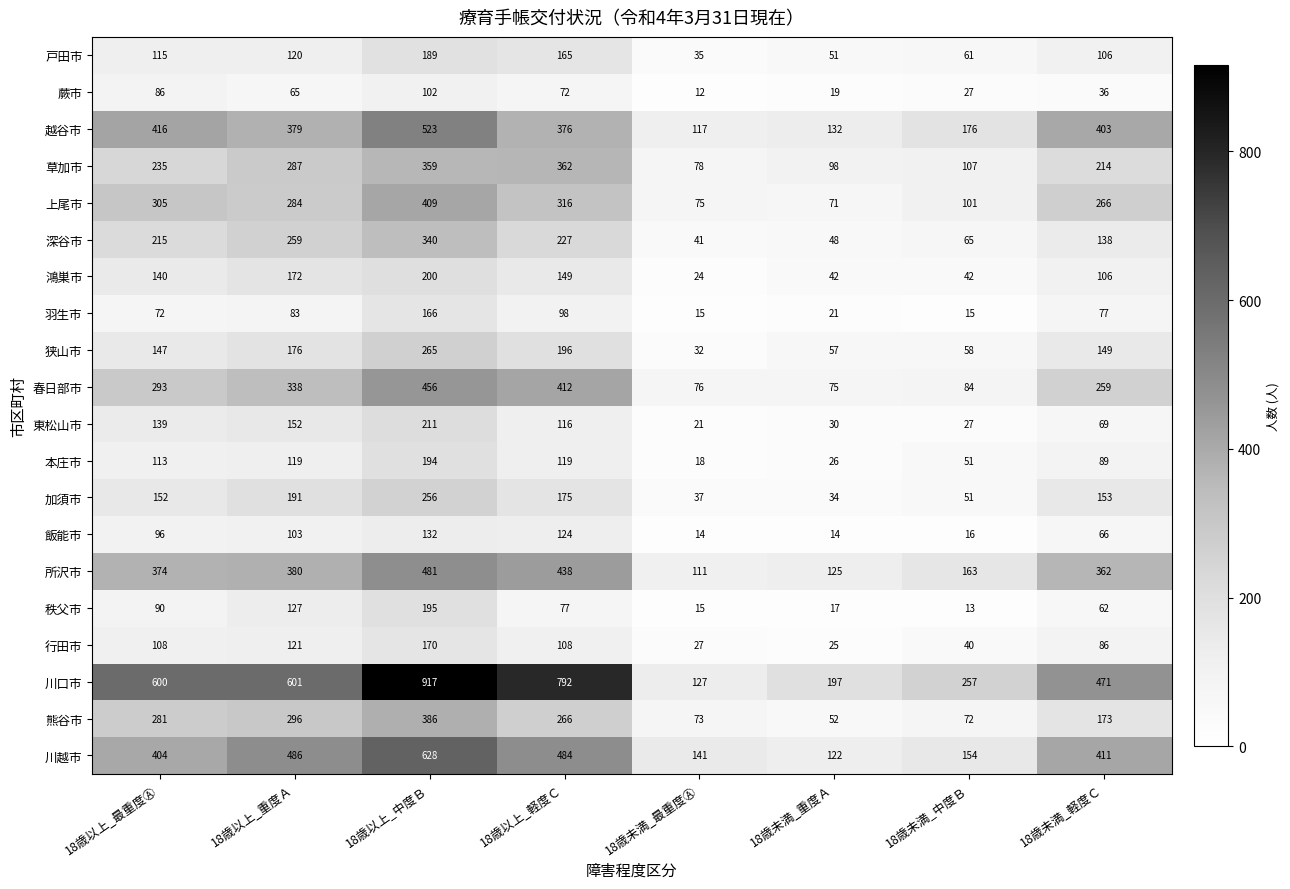

What is the approximate value of 加須市 at 18歳以上_中度Ｂ, to the nearest 50?

250